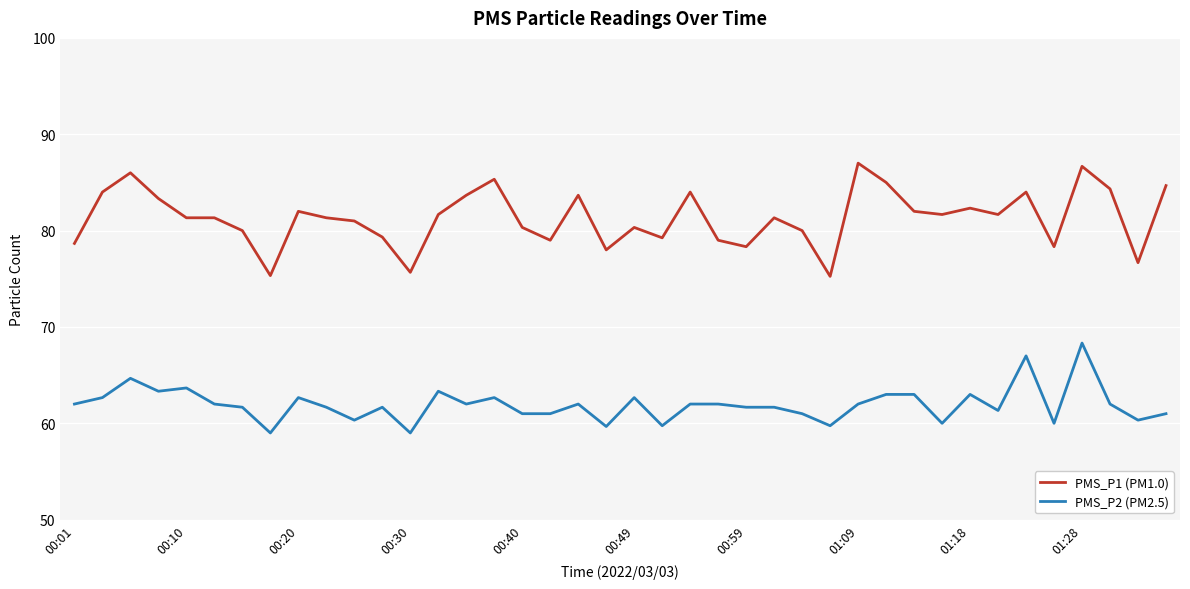

What is the average value of the PMS_P1 (PM1.0) series?

81.3